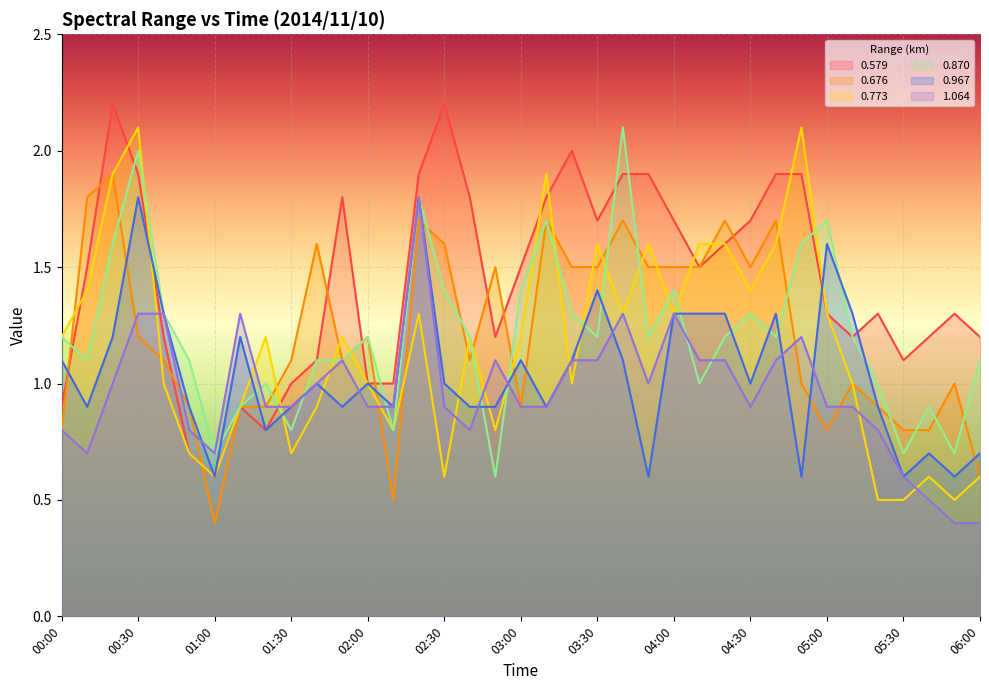

Where is the first local maximum for 0.579?

00:20